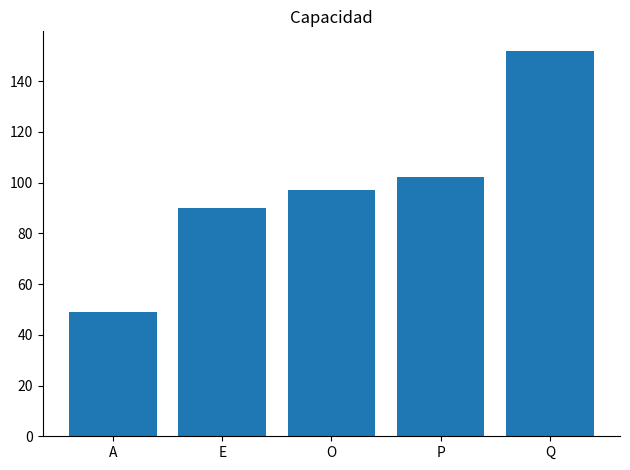

What is the ratio of the value at A to the value at Q?

0.3